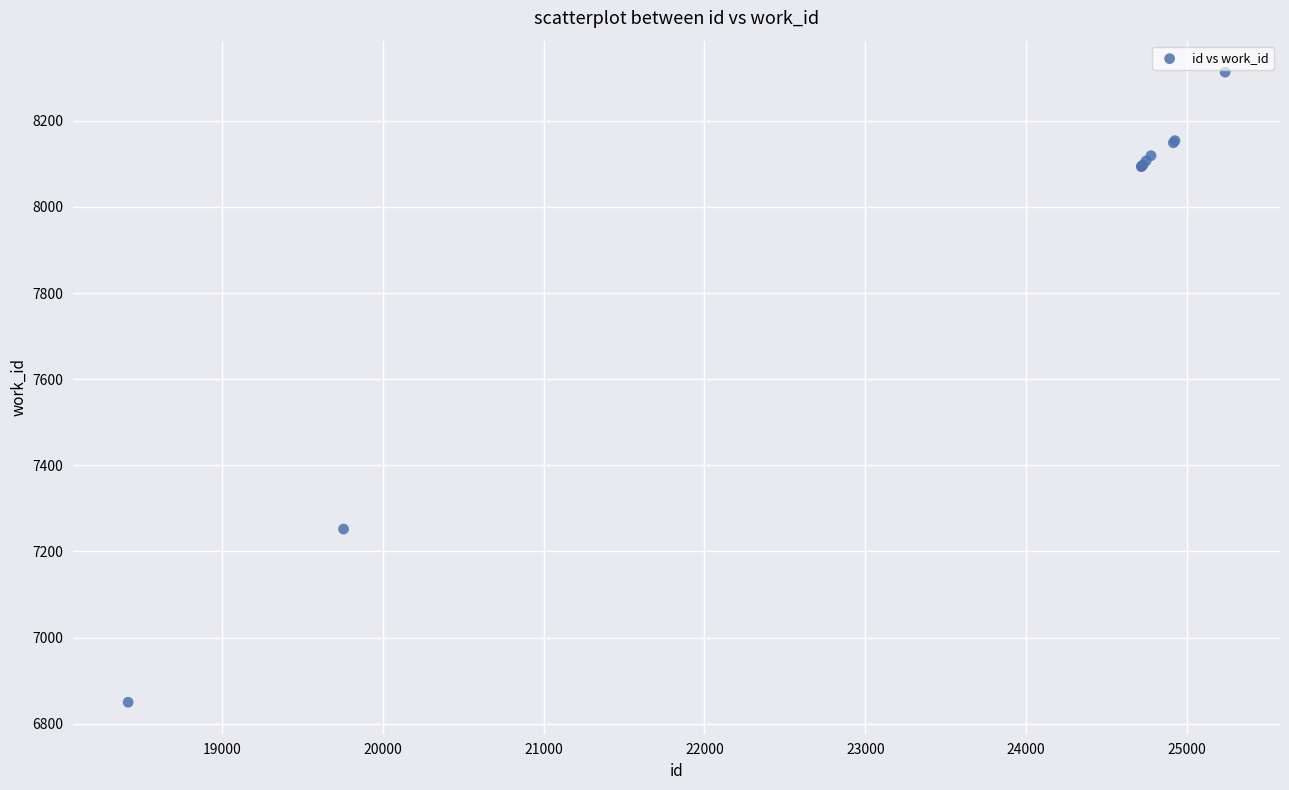

What Y value in the scatter plot is closest to 7581?

7252